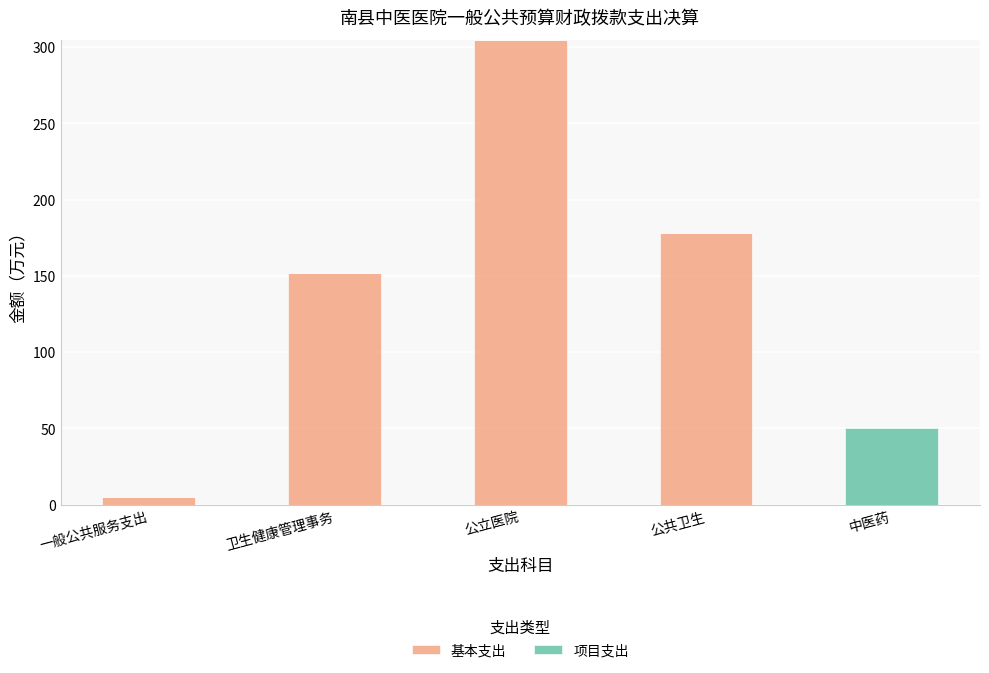

What is the total value across all series at 卫生健康管理事务?

151.6